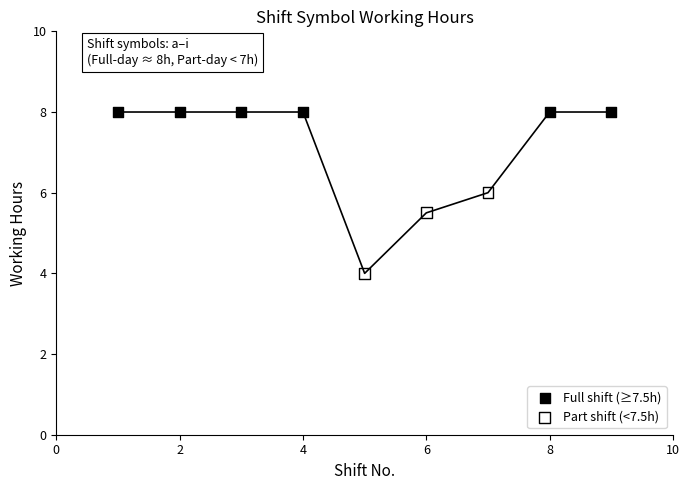

Which series contains the highest Y value?

Full shift (≥7.5h)